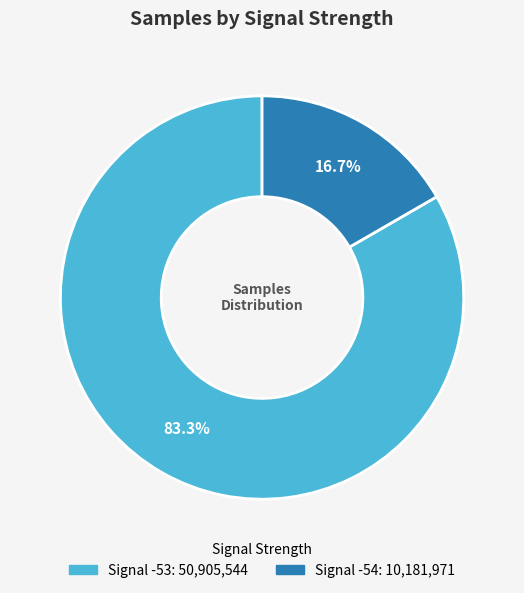

Does any single category account for the majority?

Yes